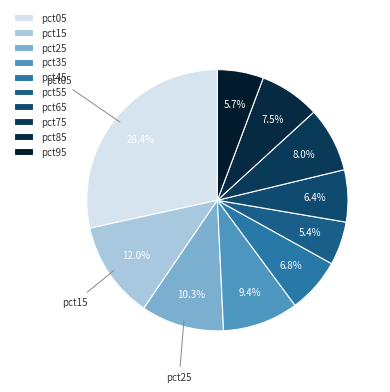

How many slices are in this pie chart?

10